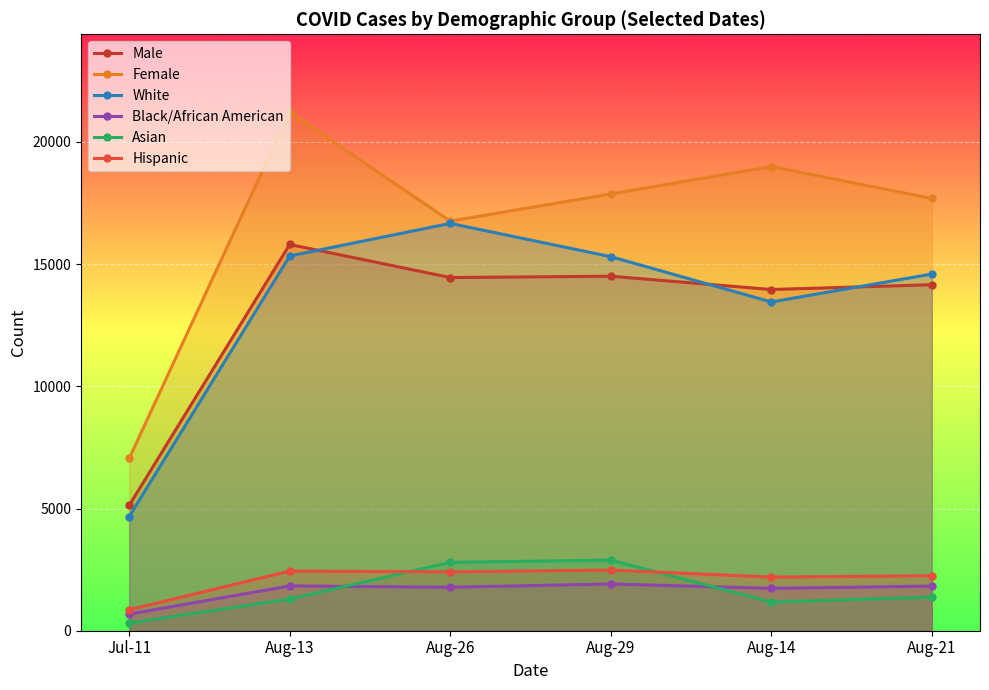

What is the label of the 6th point from the left?

Aug-21